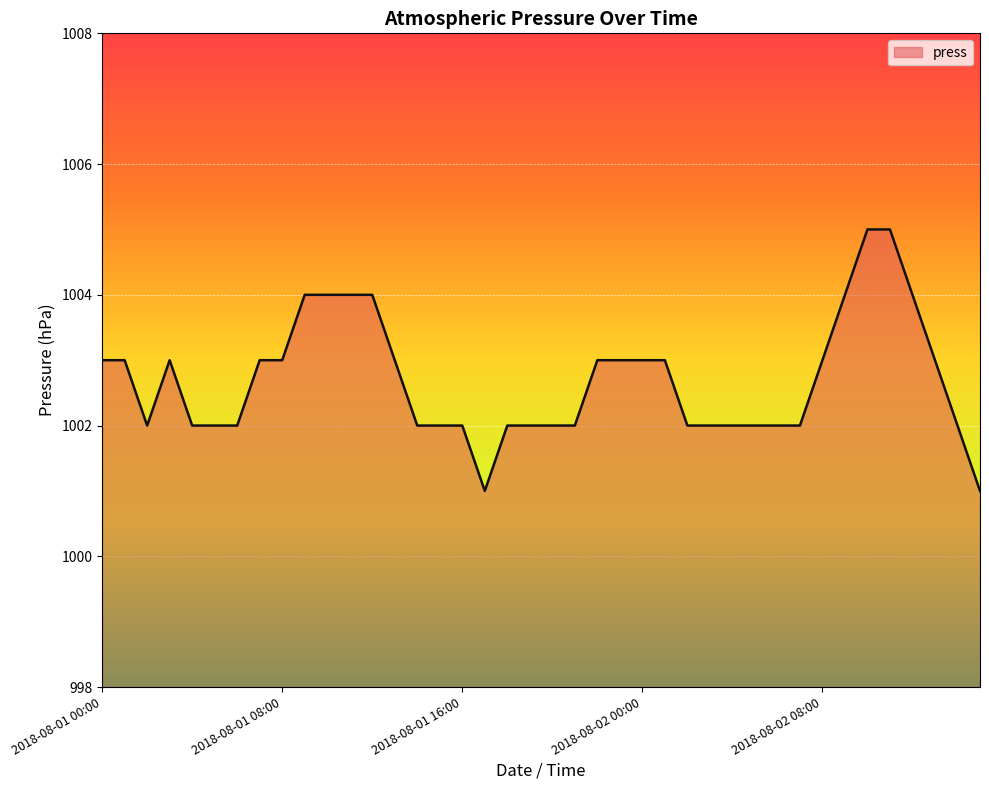

How many values are between 1002 and 1003?

30